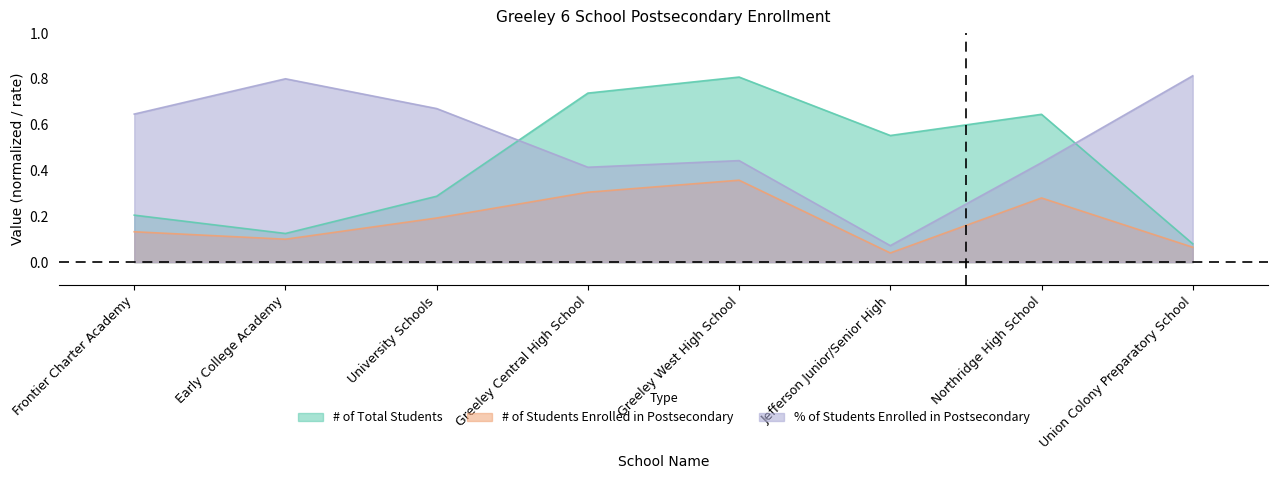

What is the value of the # of Total Students point at the 1st from the left?

0.2